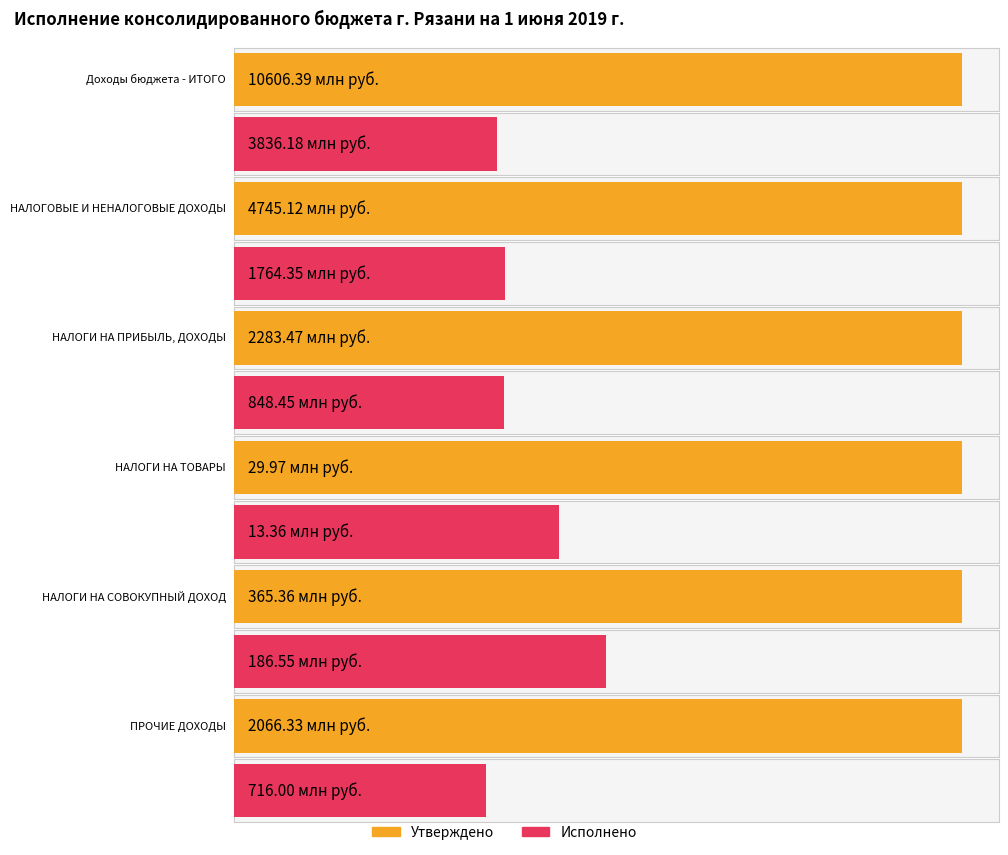

Which series has the widest spread of values?

Утверждено